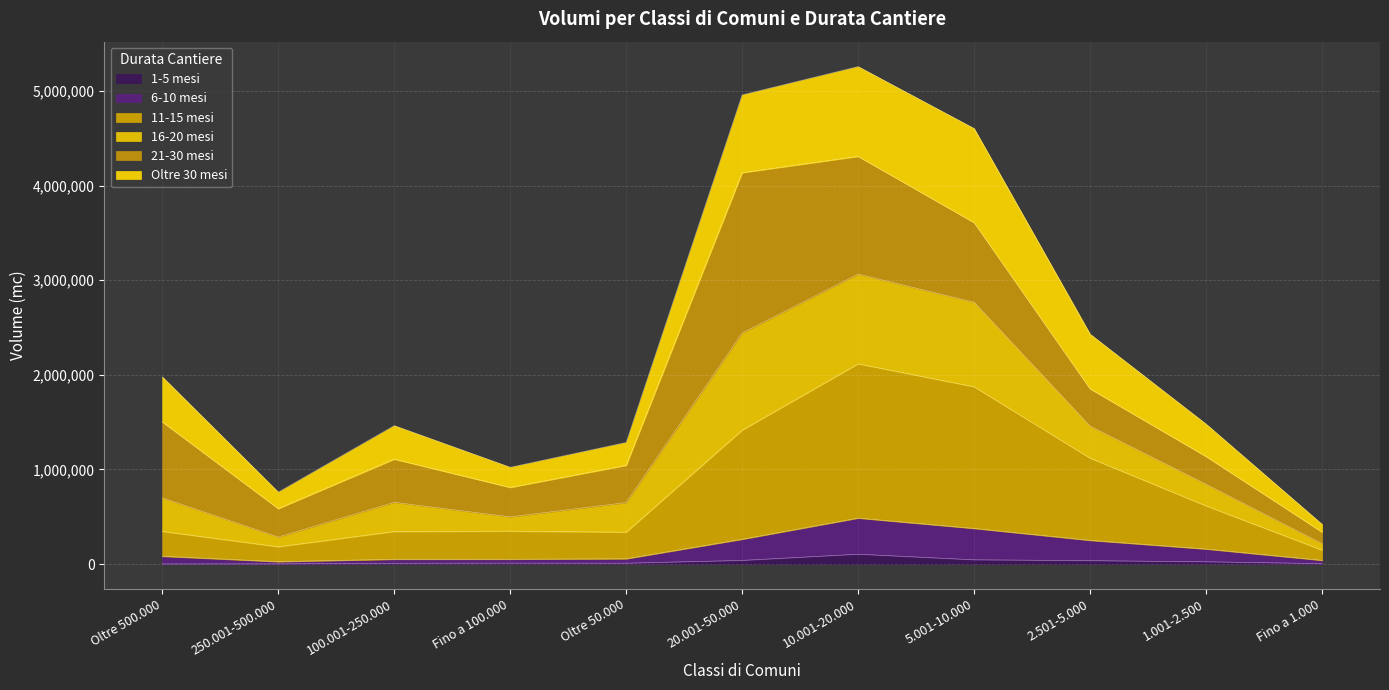

Which category has the highest value in the 6-10 mesi series?

10.001-20.000